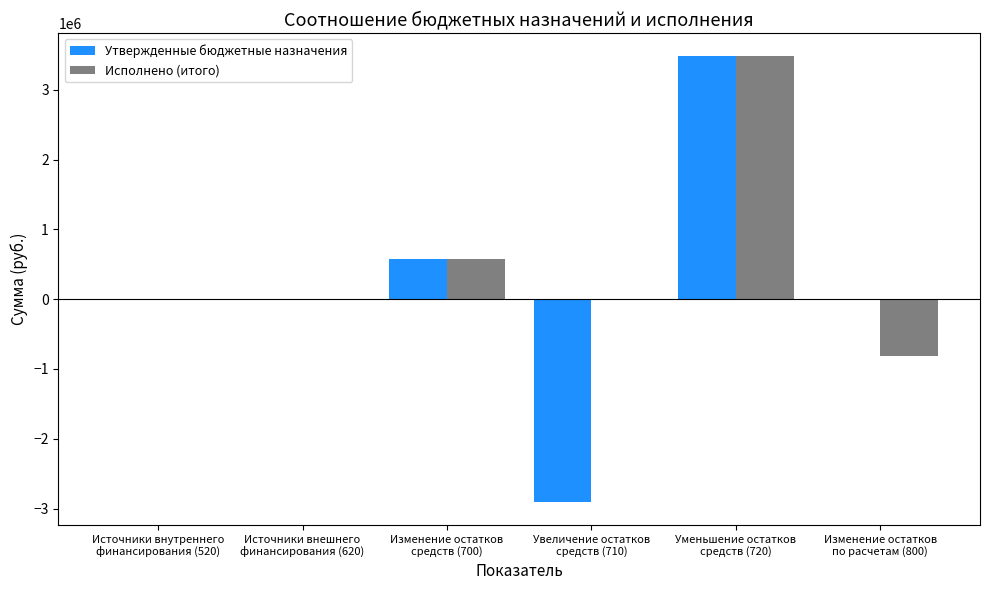

Which category has the highest value across all series?

Уменьшение остатков
средств (720)